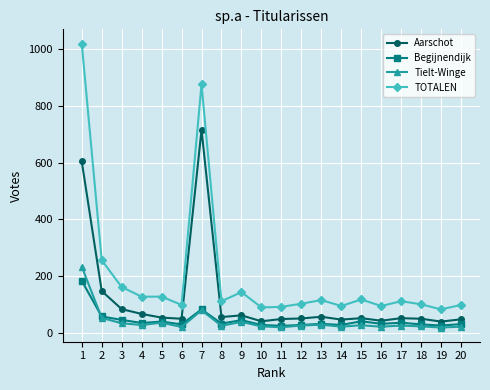

True or false: TOTALEN and Tielt-Winge intersect in this chart.

False